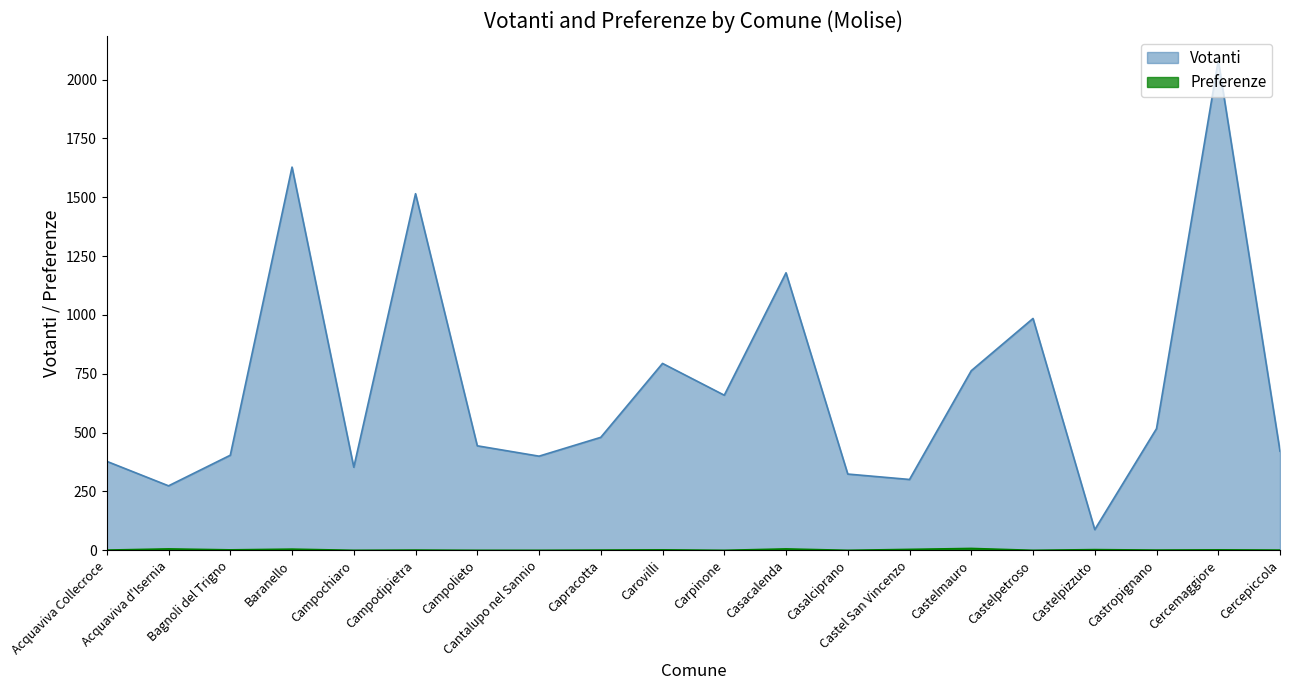

Which series has the largest range (max minus min)?

Votanti